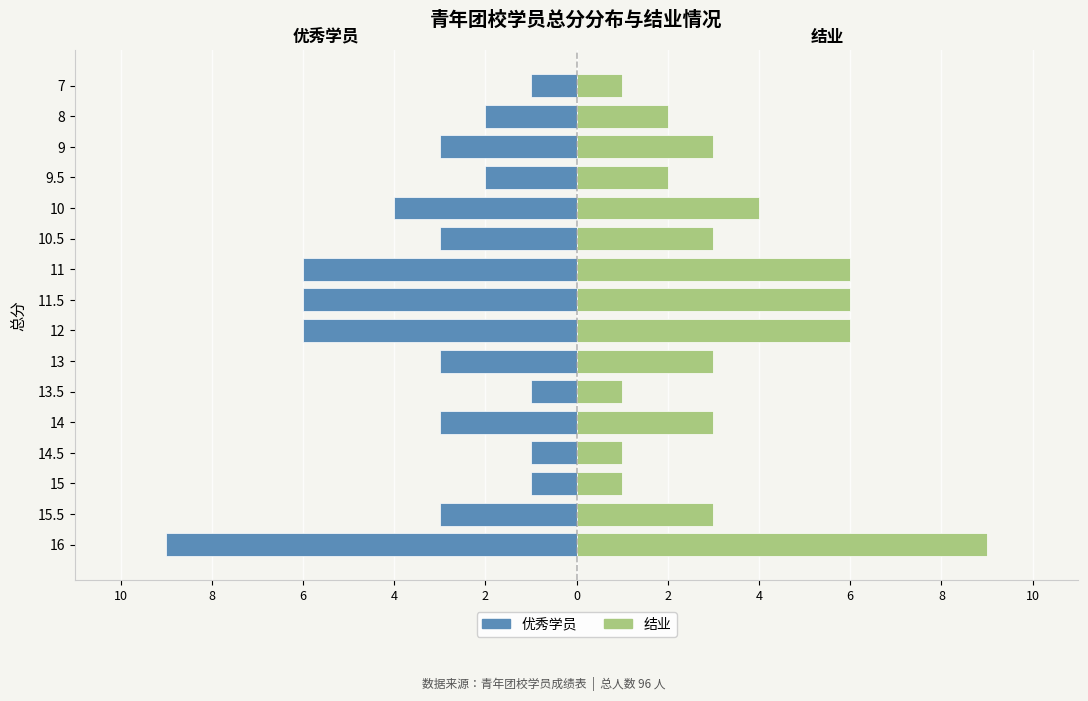

What is the highest value of the 结业 series?

9